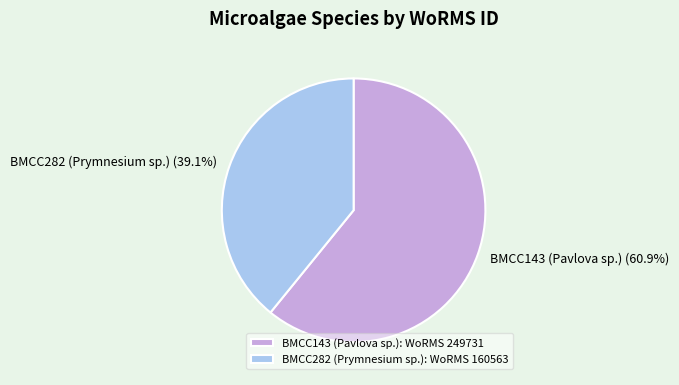

True or false: BMCC143 (Pavlova sp.) accounts for 75% of the total.

False